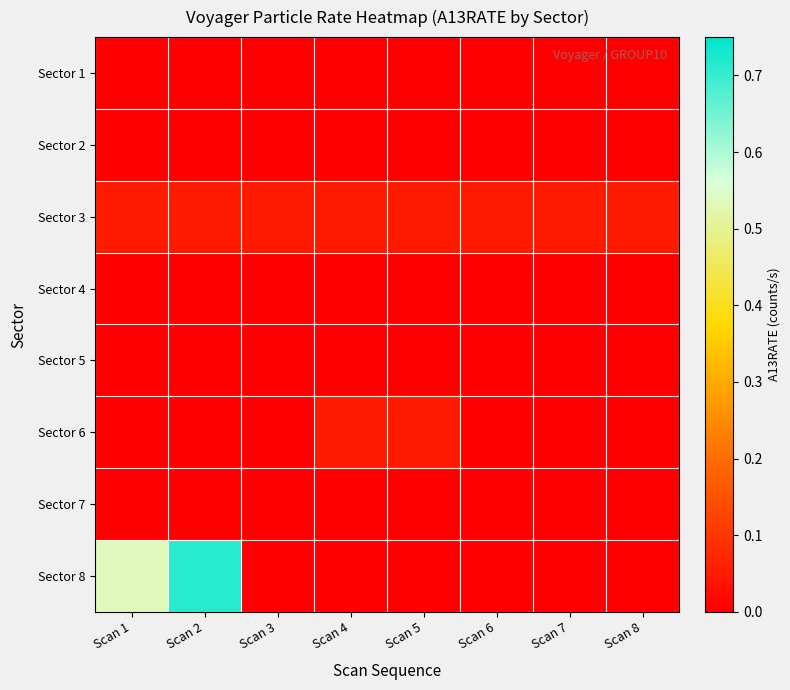

Reading left to right, list all the values displayed in this chart.

Sector 1: Scan 1=0.0	Scan 2=0.0	Scan 3=0.0	Scan 4=0.0	Scan 5=0.0	Scan 6=0.0	Scan 7=0.0	Scan 8=0.0
Sector 2: Scan 1=0.0	Scan 2=0.0	Scan 3=0.0	Scan 4=0.0	Scan 5=0.0	Scan 6=0.0	Scan 7=0.0	Scan 8=0.0
Sector 3: Scan 1=0.1	Scan 2=0.1	Scan 3=0.1	Scan 4=0.1	Scan 5=0.1	Scan 6=0.1	Scan 7=0.1	Scan 8=0.1
Sector 4: Scan 1=0.0	Scan 2=0.0	Scan 3=0.0	Scan 4=0.0	Scan 5=0.0	Scan 6=0.0	Scan 7=0.0	Scan 8=0.0
Sector 5: Scan 1=0.0	Scan 2=0.0	Scan 3=0.0	Scan 4=0.0	Scan 5=0.0	Scan 6=0.0	Scan 7=0.0	Scan 8=0.0
Sector 6: Scan 1=0.0	Scan 2=0.0	Scan 3=0.0	Scan 4=0.1	Scan 5=0.1	Scan 6=0.0	Scan 7=0.0	Scan 8=0.0
Sector 7: Scan 1=0.0	Scan 2=0.0	Scan 3=0.0	Scan 4=0.0	Scan 5=0.0	Scan 6=0.0	Scan 7=0.0	Scan 8=0.0
Sector 8: Scan 1=0.5	Scan 2=0.7	Scan 3=0.0	Scan 4=0.0	Scan 5=0.0	Scan 6=0.0	Scan 7=0.0	Scan 8=0.0